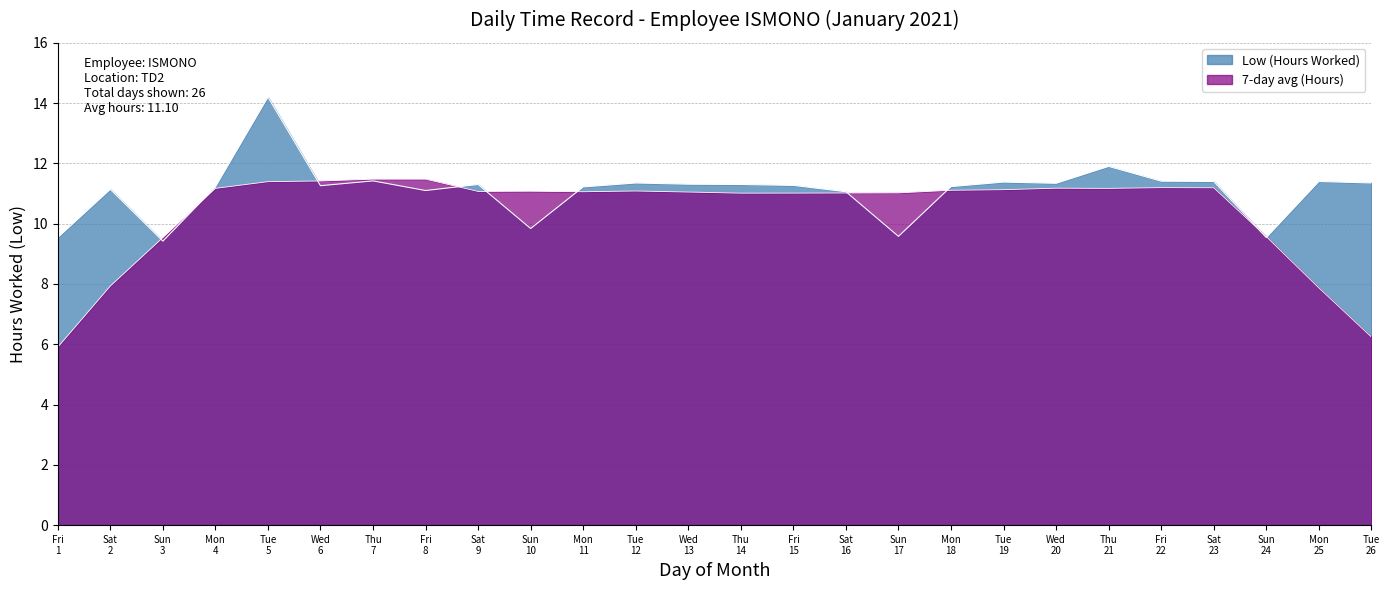

What is the difference between the maximum and minimum values?

4.8